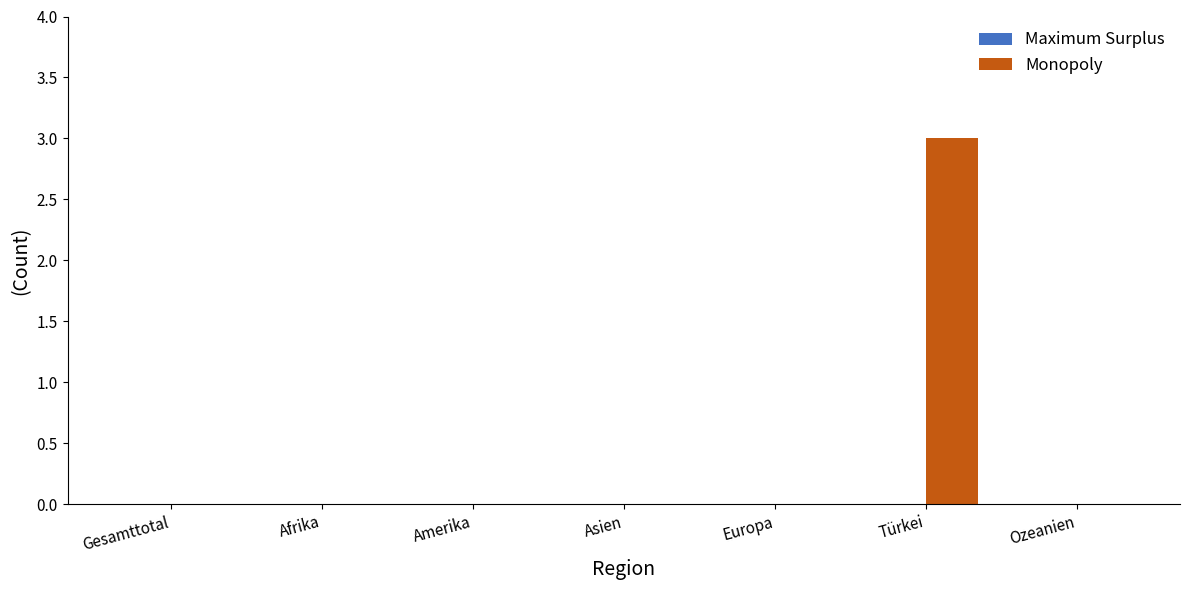

What is the approximate value at Türkei?

3